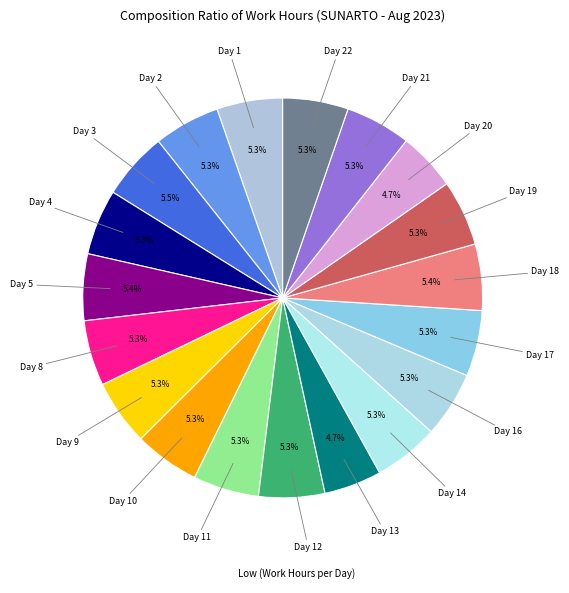

Is there a majority slice in this chart?

No